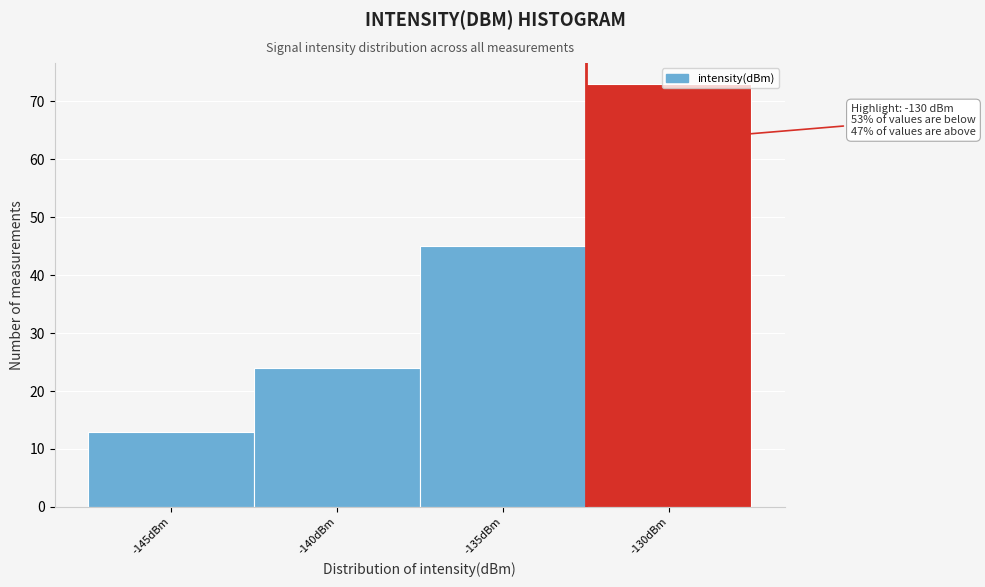

Is it true that the value at -140dBm is 36?

False